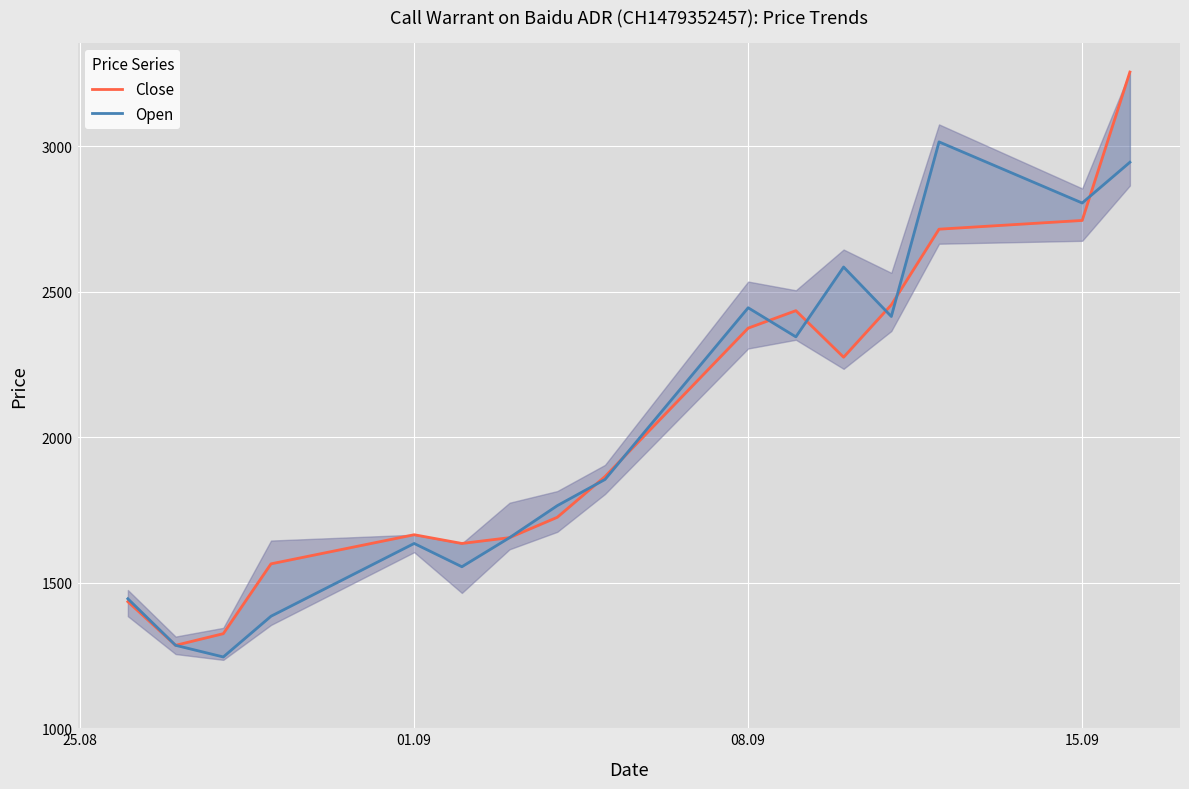

Which series has the largest total across all categories?

Close